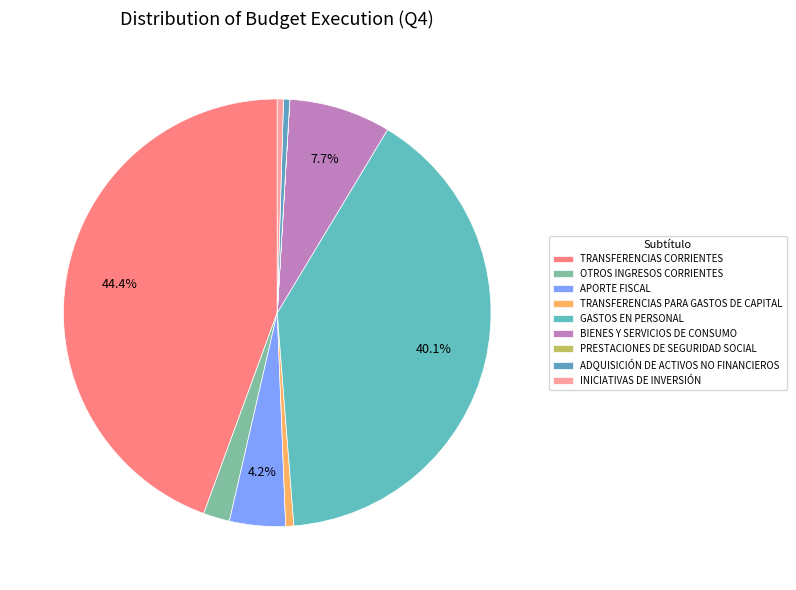

How many slices are in this pie chart?

9